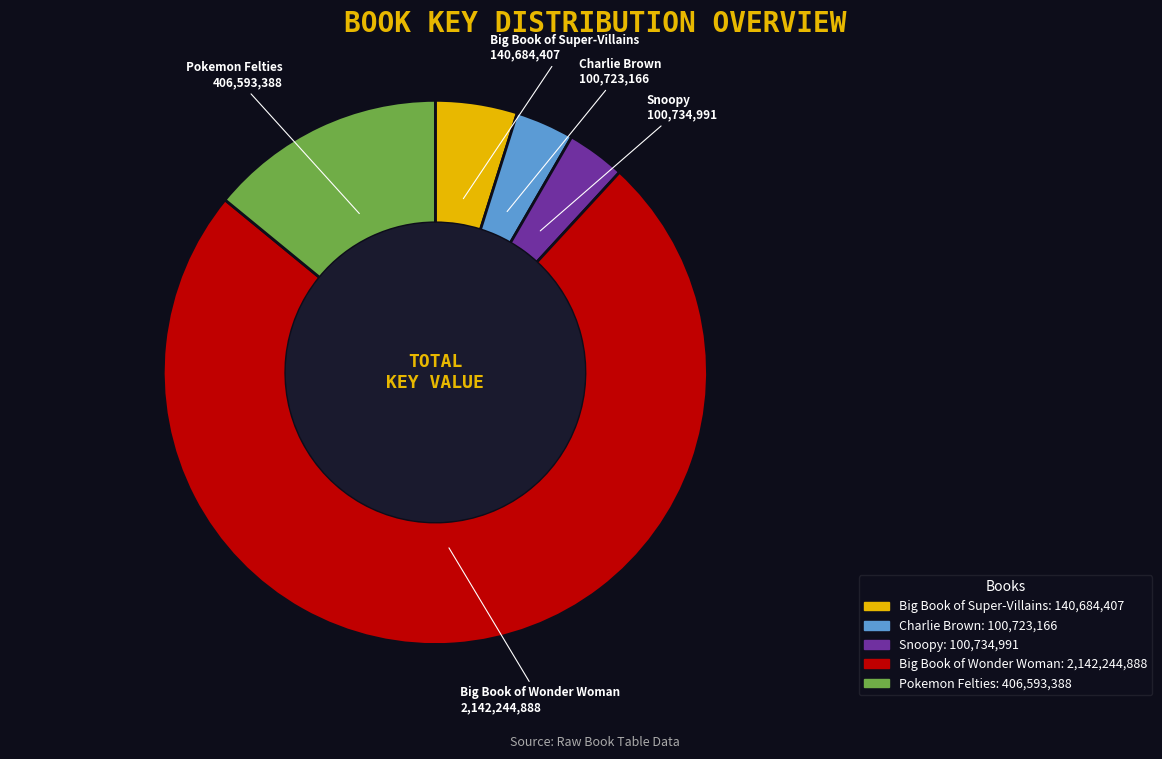

The Snoopy slice represents 3% of the pie. True or false?

True